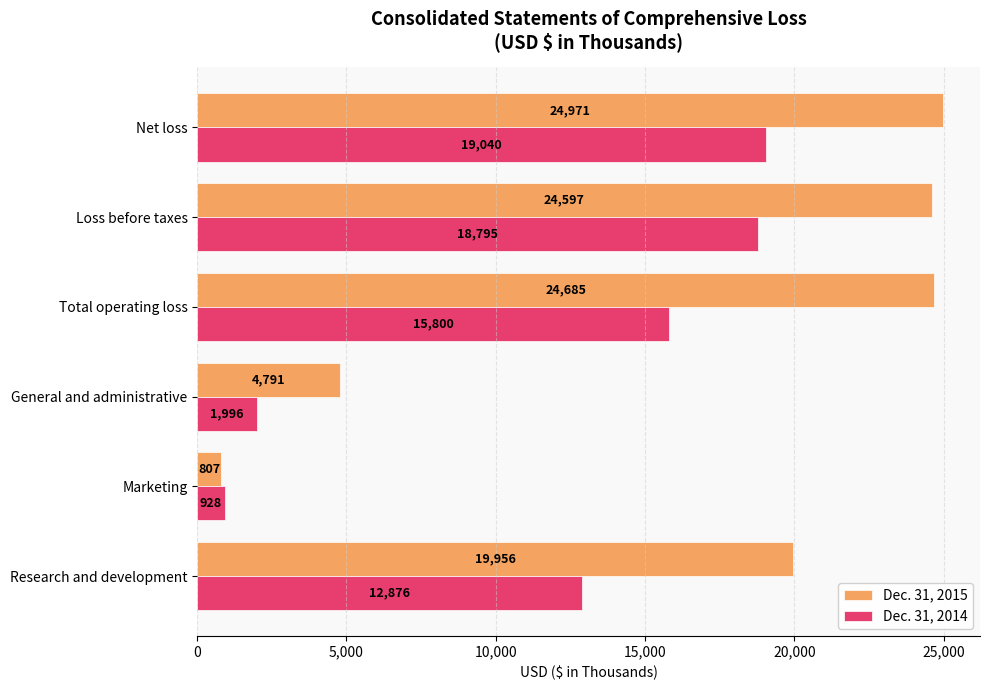

Is it true that Dec. 31, 2015 equals 24971 at Net loss?

True